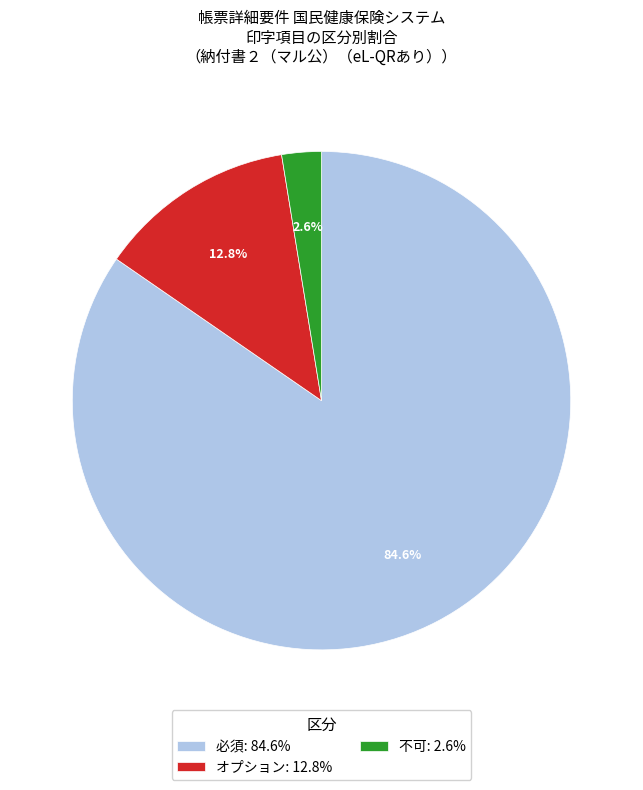

To the nearest percent, what is the combined percentage of 必須 and オプション?

97%